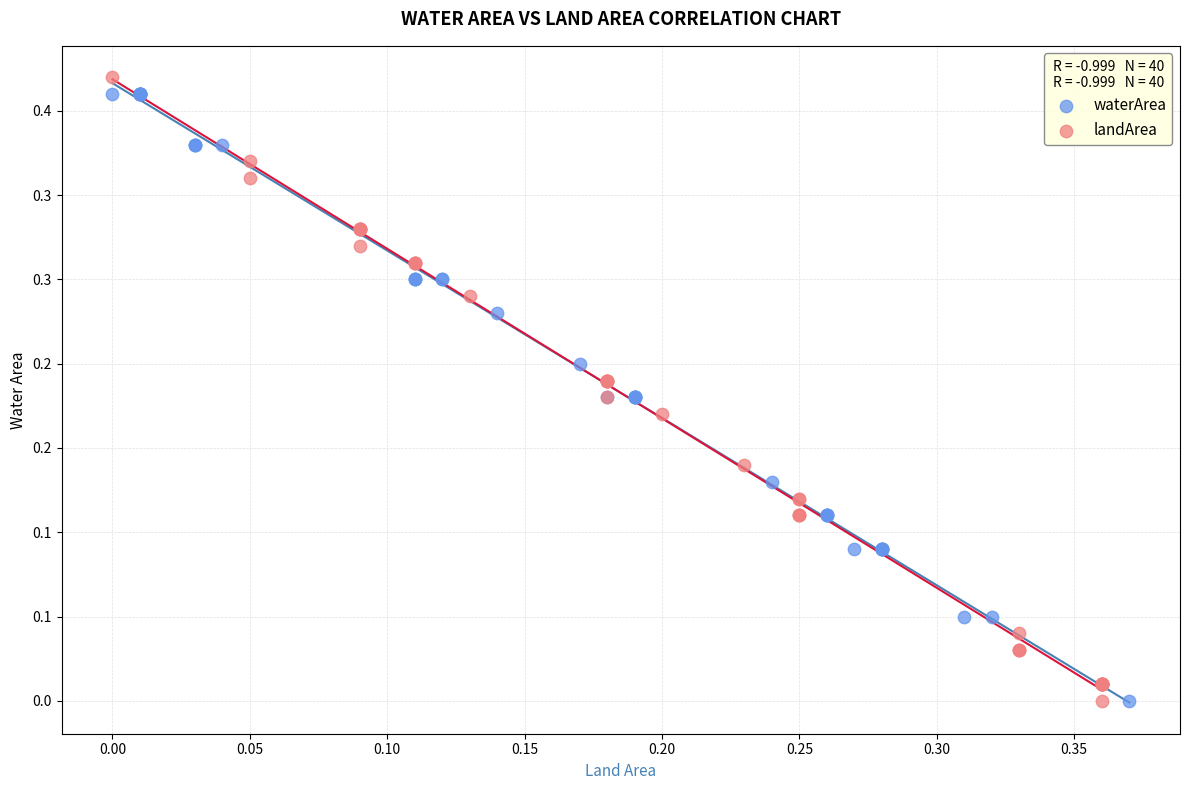

What are all the series names shown in the legend?

waterArea, landArea